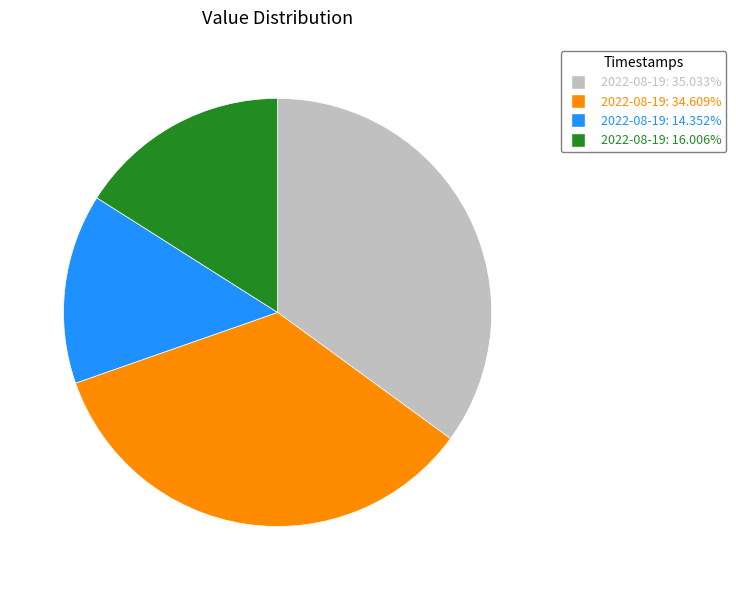

Is there a majority slice in this chart?

No